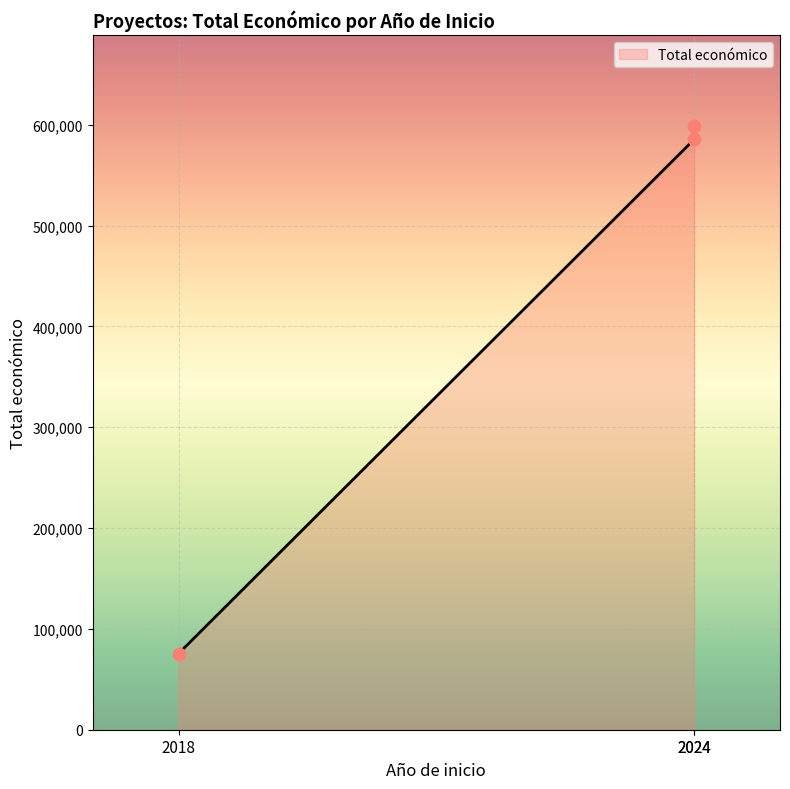

Which has a higher value, 2024 or 2024?

2024